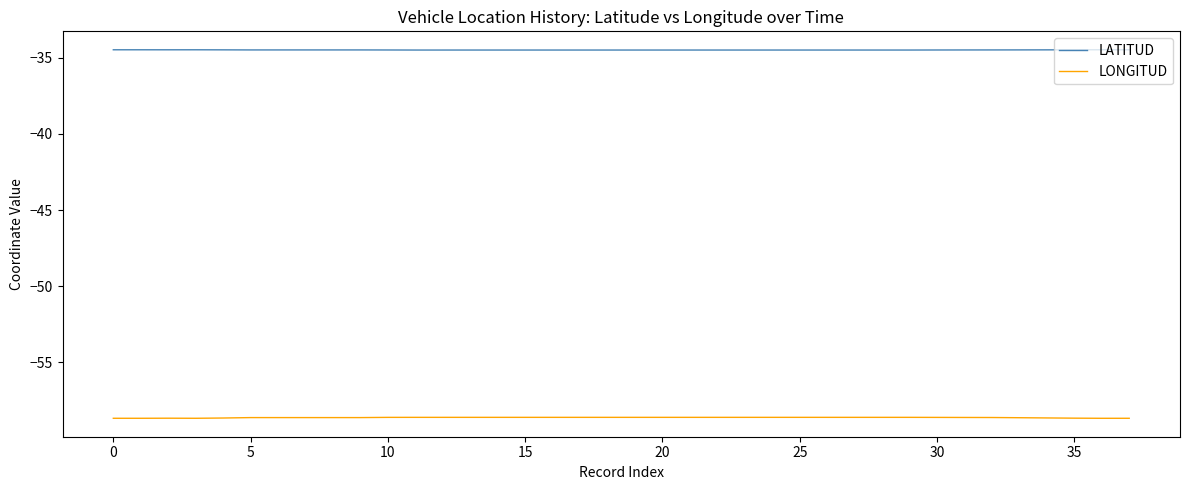

List the series in order of their peak value, highest first.

LATITUD, LONGITUD